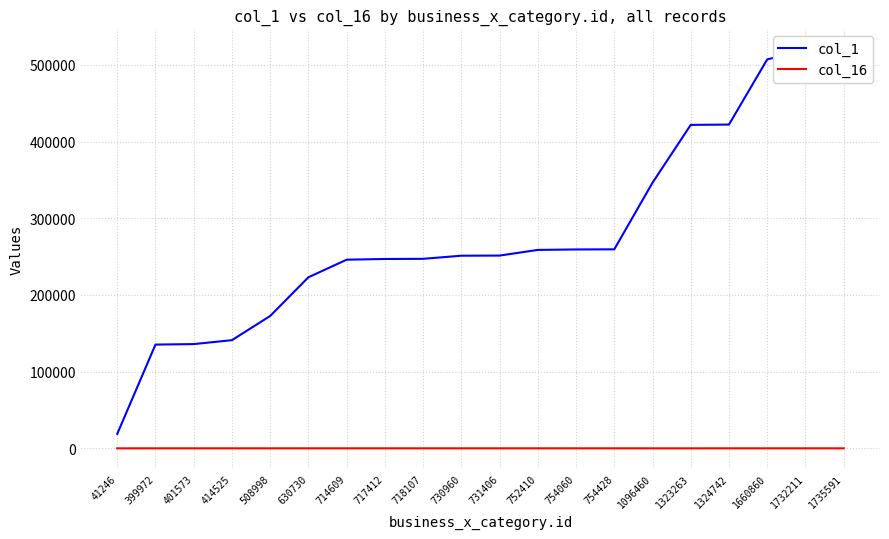

What is the maximum value shown in the chart?

520412.0